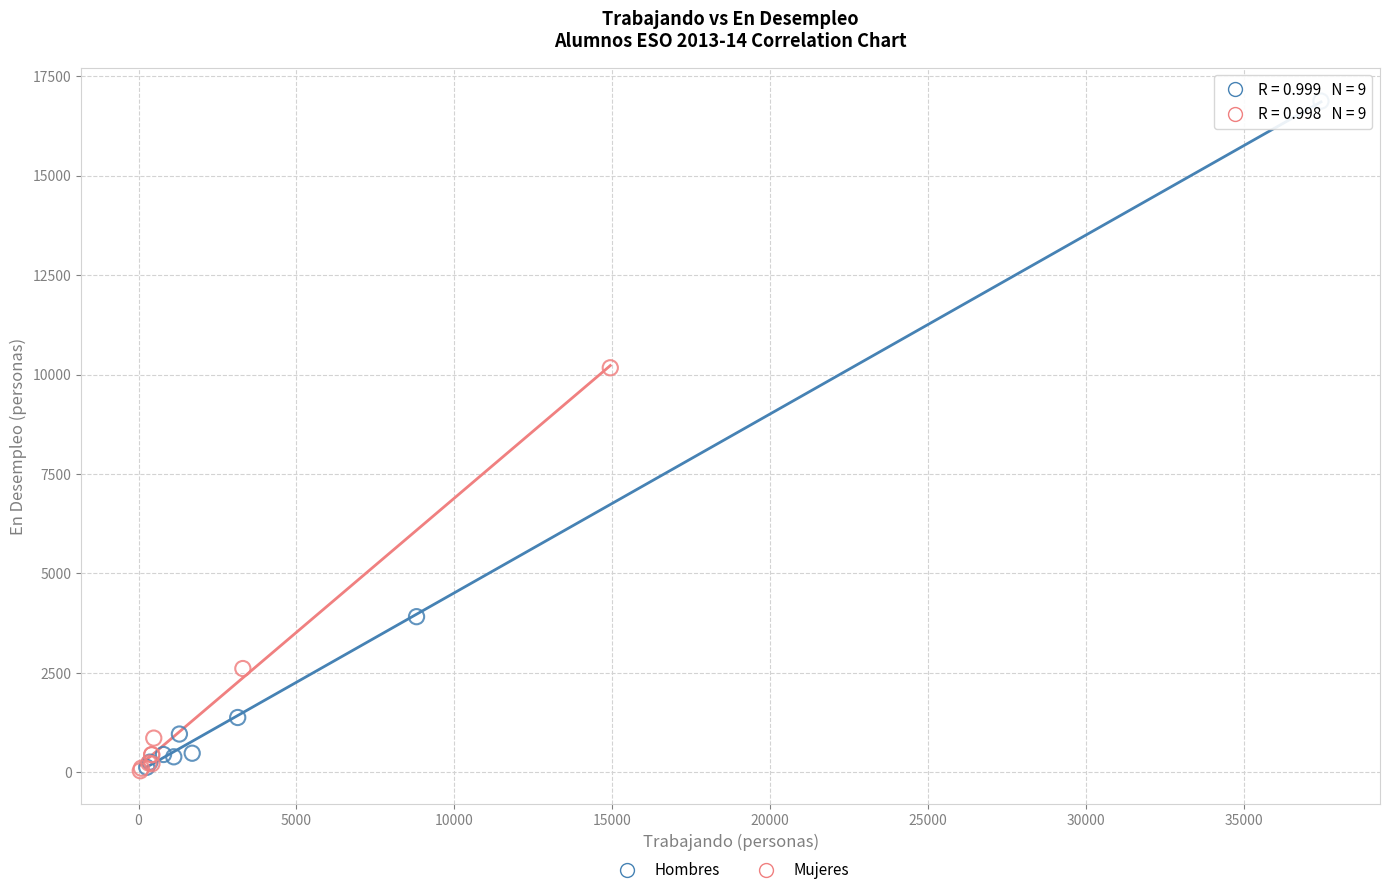

Which series contains the highest Y value?

Hombres